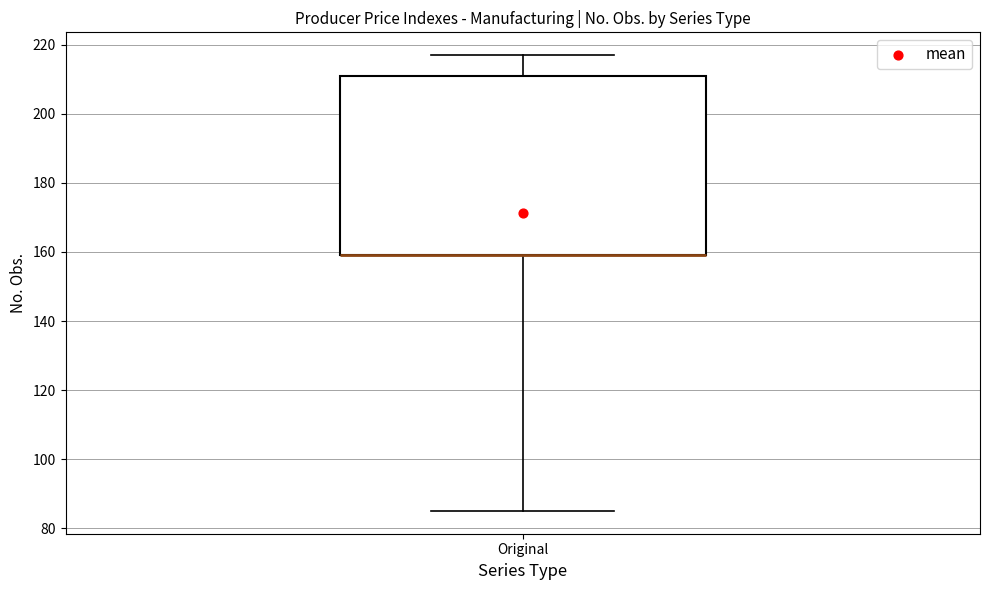

Read this box plot against the y-axis: the position of the median line, the range covered by the box, and the ends of both whiskers. The values are not printed on the chart, so give them approximately, as read against the axis.

median 160 (drawn on the box's lower edge), box 160 to 212, whiskers 86 to 218